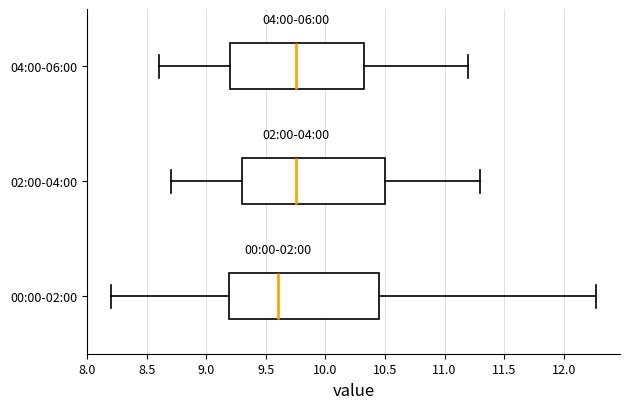

Where is the left edge of the box for 04:00-06:00 on the x-axis? The values are not printed on the chart, so give them approximately, as read against the axis.

9.20